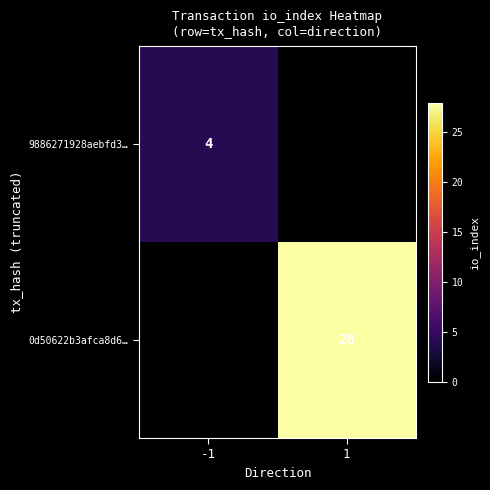

True or false: 0d50622b3afca8d6… has a value of 37 at 1.

False